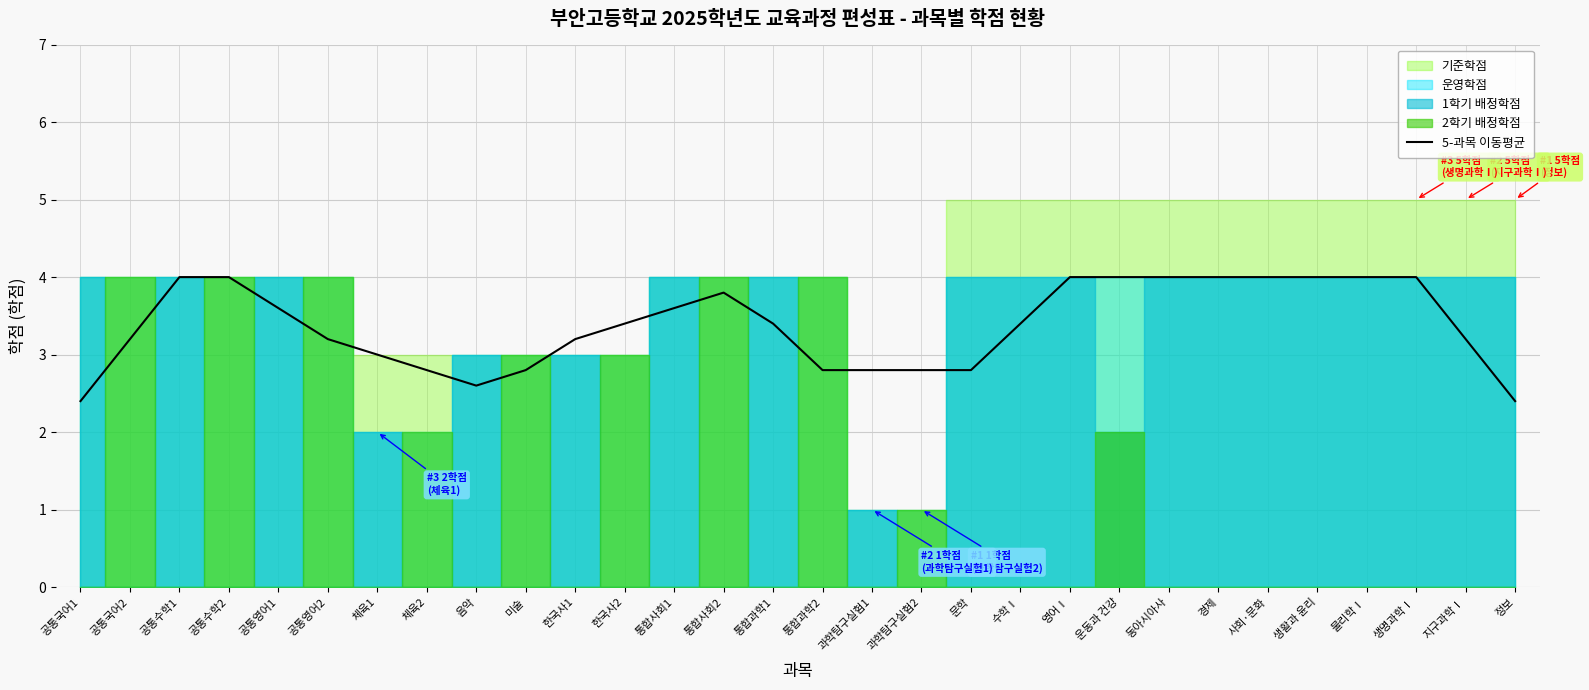

The value at 생활과 윤리 is 4.0. True or false?

True